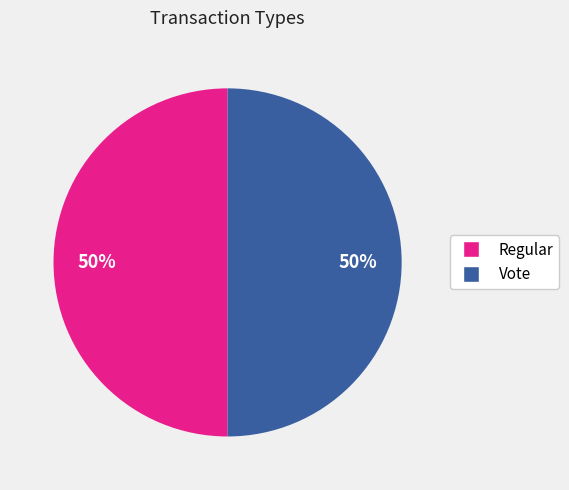

The Regular slice represents 44% of the pie. True or false?

False